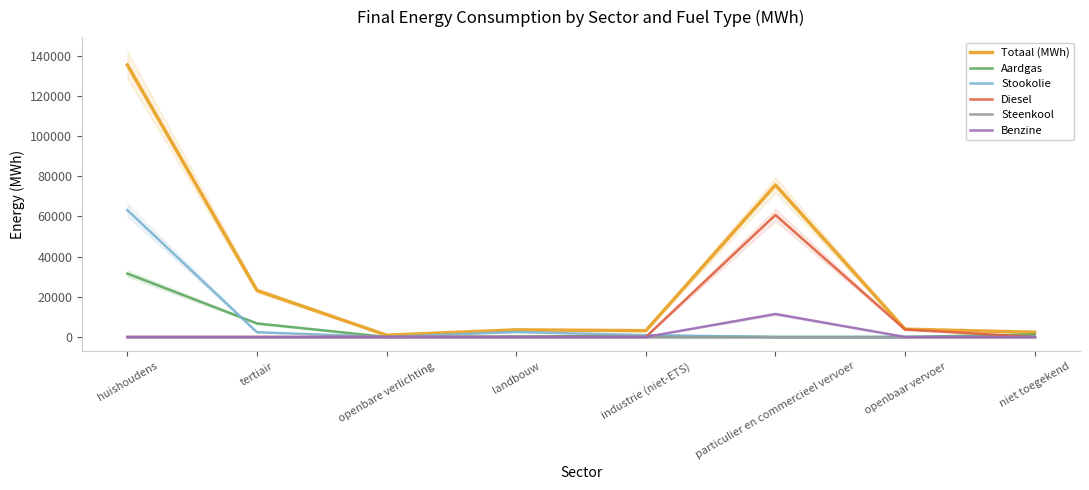

Reading right to left, what are all the values shown in this chart?

Totaal (MWh): niet toegekend=2357.2	openbaar vervoer=3886.6	particulier en commercieel vervoer=75701.6	industrie (niet-ETS)=3131.8	landbouw=3550.2	openbare verlichting=878.8	tertiair=23134.2	huishoudens=135452.8
Aardgas: niet toegekend=1245.5	openbaar vervoer=0.0	particulier en commercieel vervoer=7.7	industrie (niet-ETS)=583.8	landbouw=207.7	openbare verlichting=0.0	tertiair=6722.9	huishoudens=31552.4
Stookolie: niet toegekend=0.0	openbaar vervoer=0.0	particulier en commercieel vervoer=0.0	industrie (niet-ETS)=877.2	landbouw=2499.8	openbare verlichting=0.0	tertiair=2346.9	huishoudens=63159.0
Diesel: niet toegekend=0.0	openbaar vervoer=3721.1	particulier en commercieel vervoer=60759.4	industrie (niet-ETS)=0.0	landbouw=0.0	openbare verlichting=0.0	tertiair=0.0	huishoudens=0.0
Steenkool: niet toegekend=0.0	openbaar vervoer=0.0	particulier en commercieel vervoer=0.0	industrie (niet-ETS)=0.0	landbouw=0.0	openbare verlichting=0.0	tertiair=0.0	huishoudens=0.0
Benzine: niet toegekend=0.0	openbaar vervoer=0.0	particulier en commercieel vervoer=11433.8	industrie (niet-ETS)=0.0	landbouw=0.0	openbare verlichting=0.0	tertiair=0.0	huishoudens=0.0